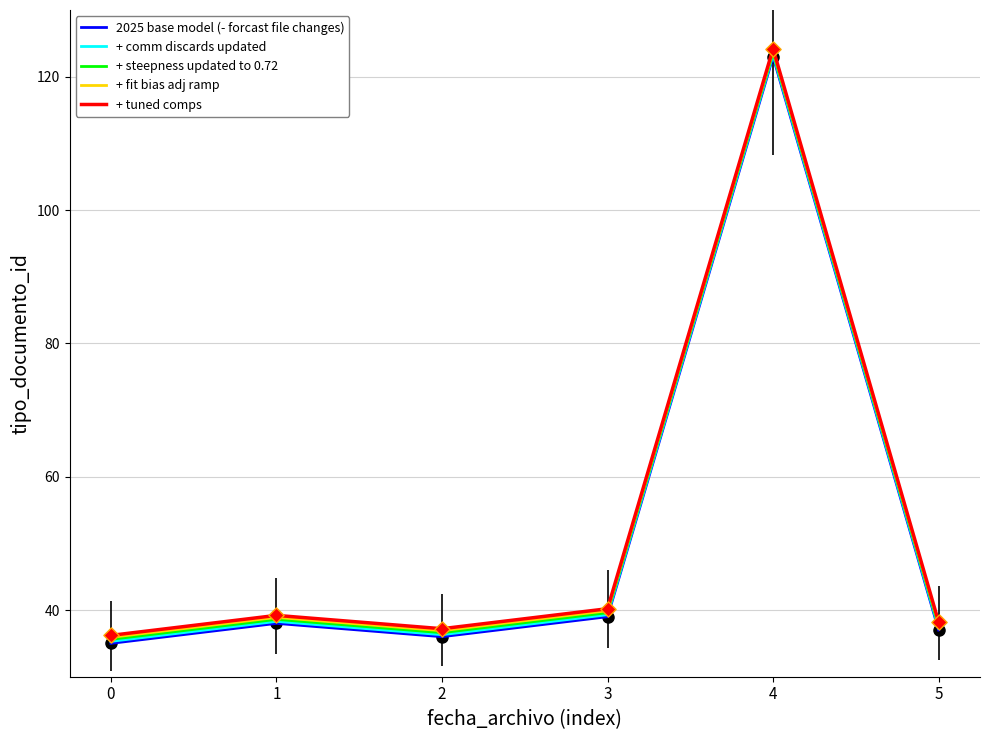

What is the total value across all series at 0?

178.0